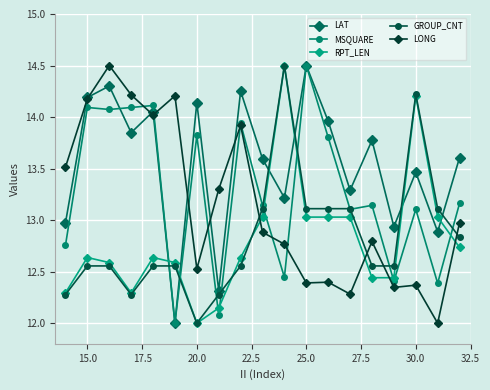

What is the highest value of the MSQUARE series?

14.5